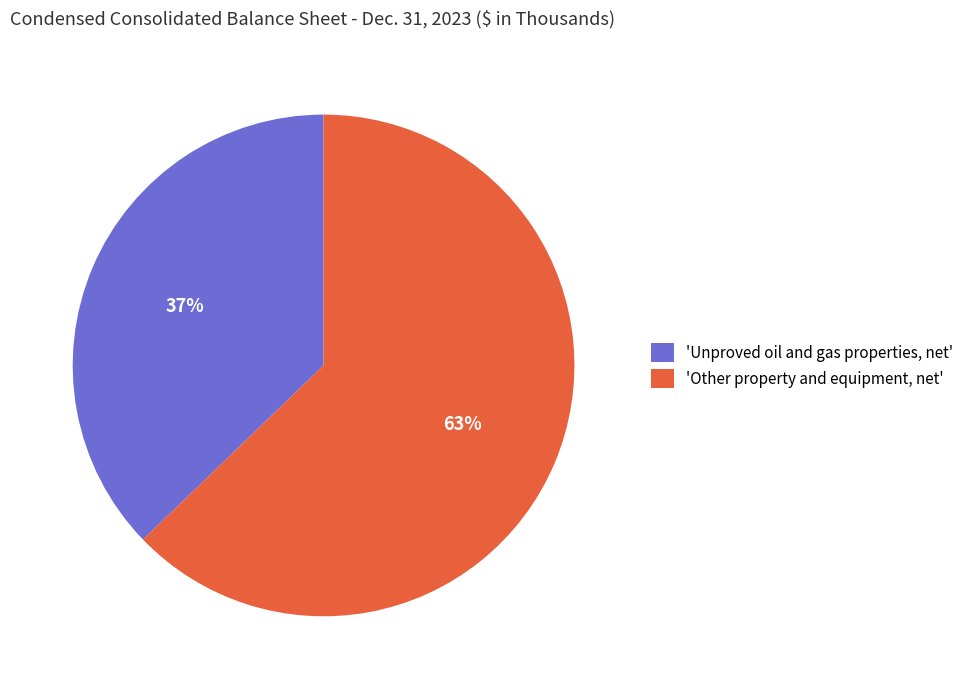

The 'Other property and equipment, net' slice represents 63% of the pie. True or false?

True